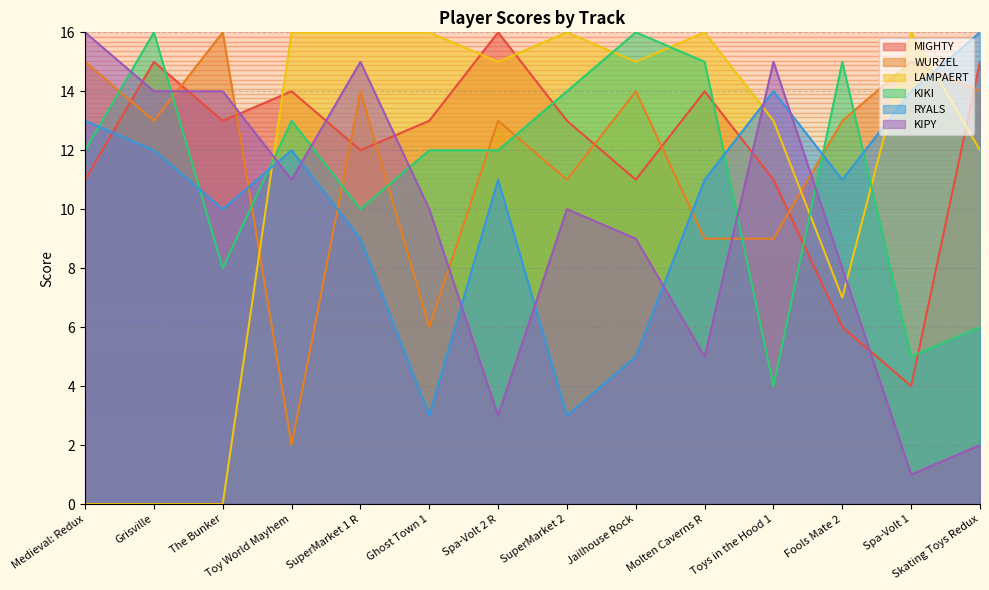

What is the difference between the maximum and minimum values in the LAMPAERT series?

16